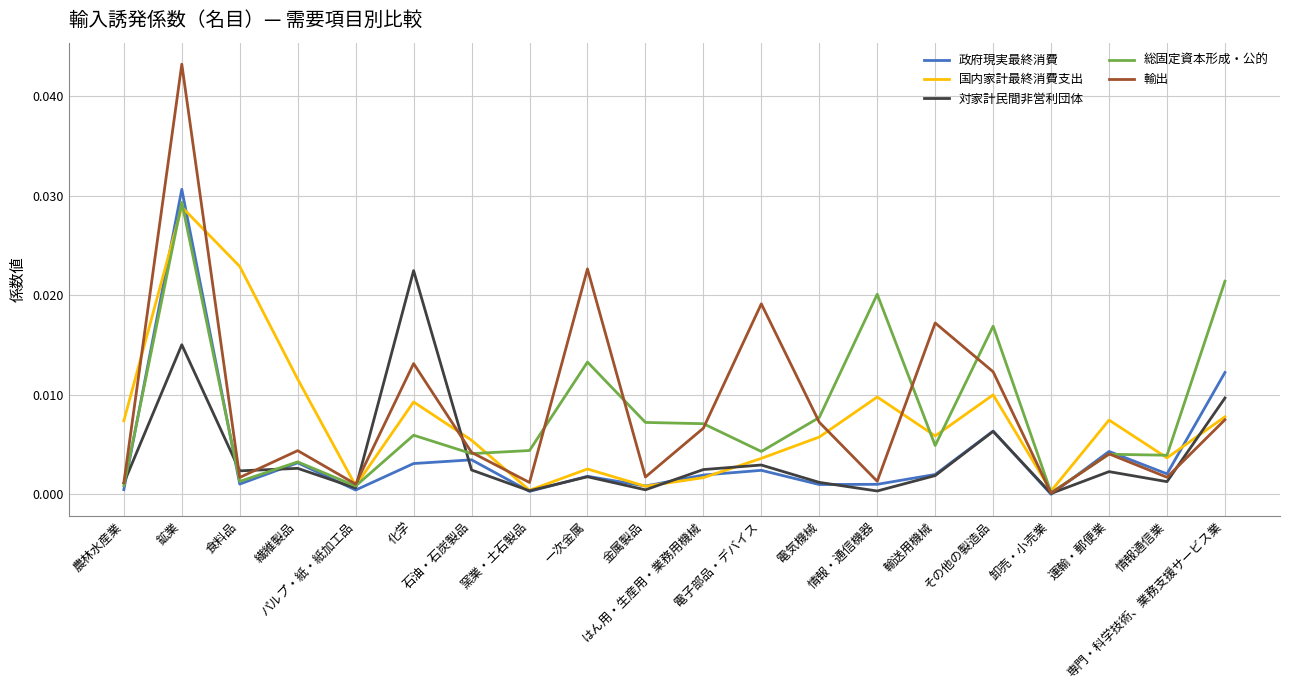

Does the chart display data point markers on the line(s)?

No